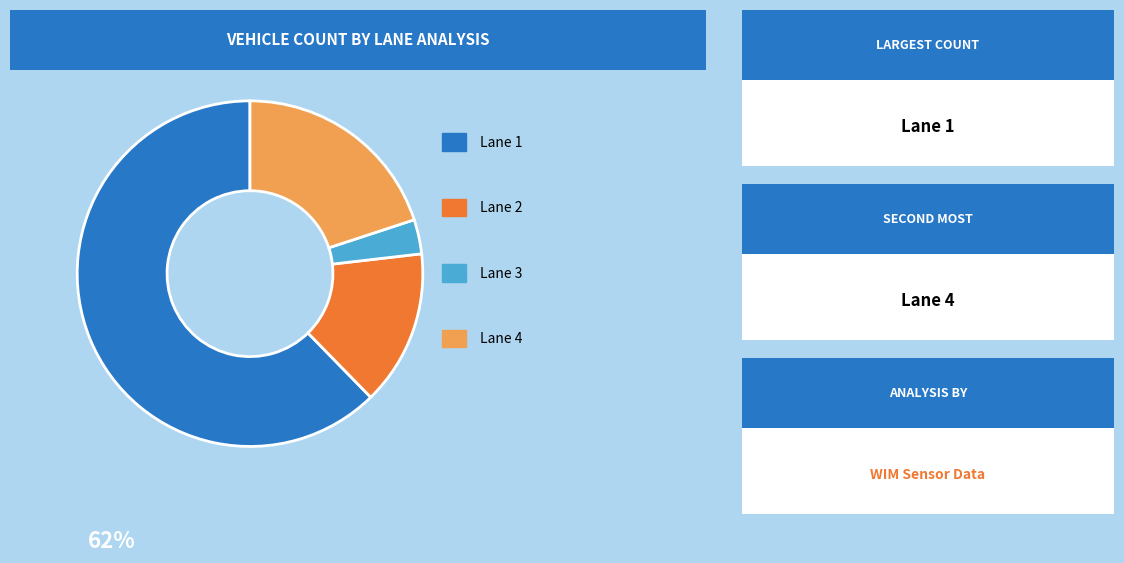

Is there any slice that represents more than half of the pie?

Yes